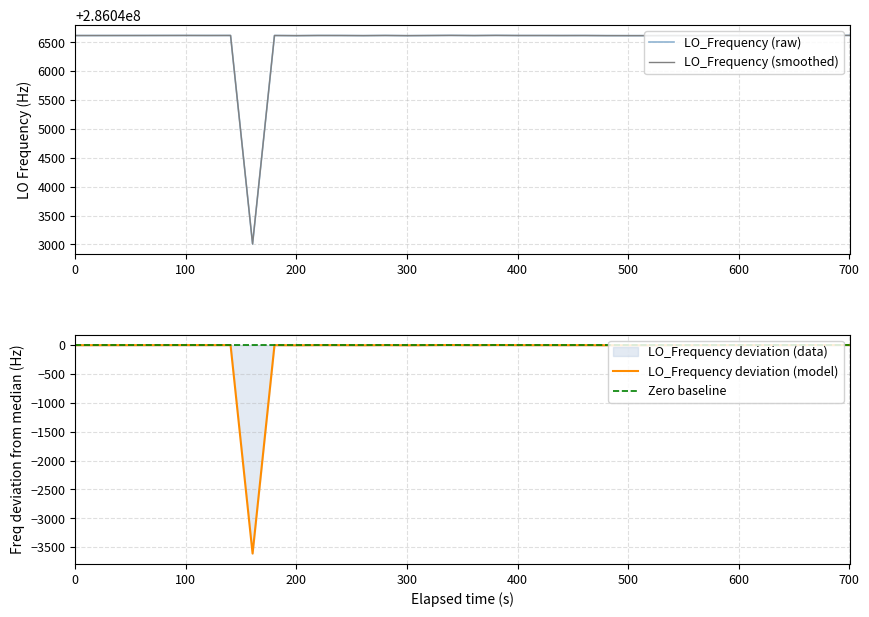

True or false: LO_Frequency (smoothed) has a value of 386214709.8 at 15.

False